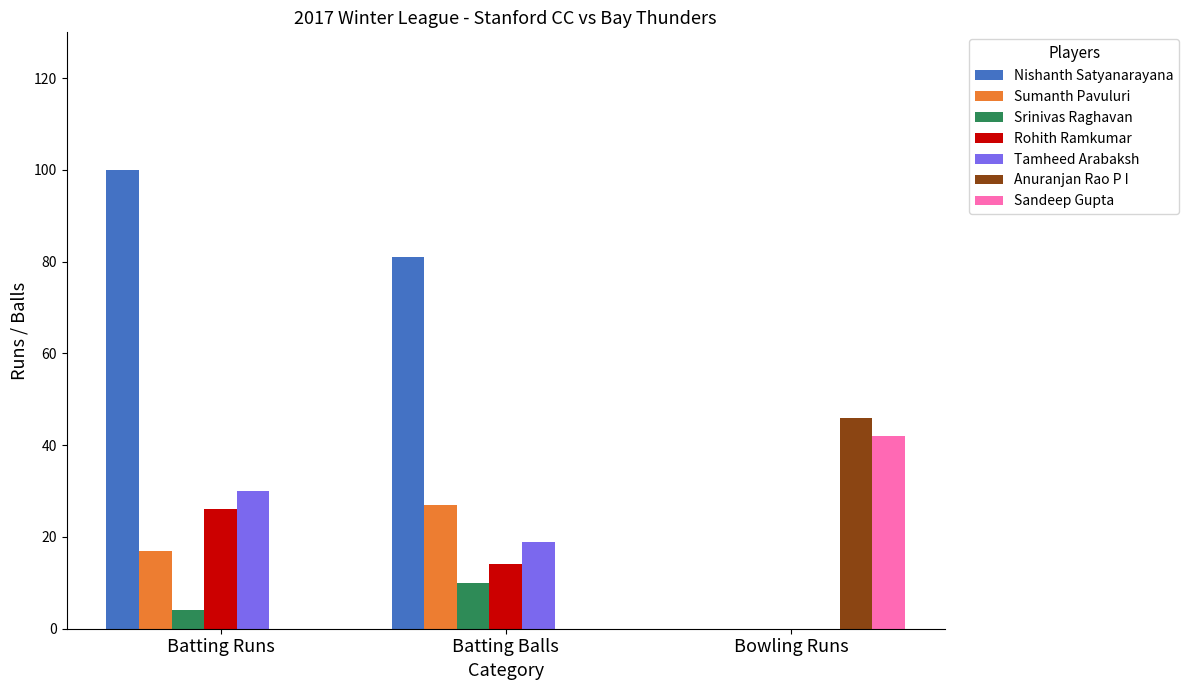

At which category is the sum across all series the highest?

Batting Runs